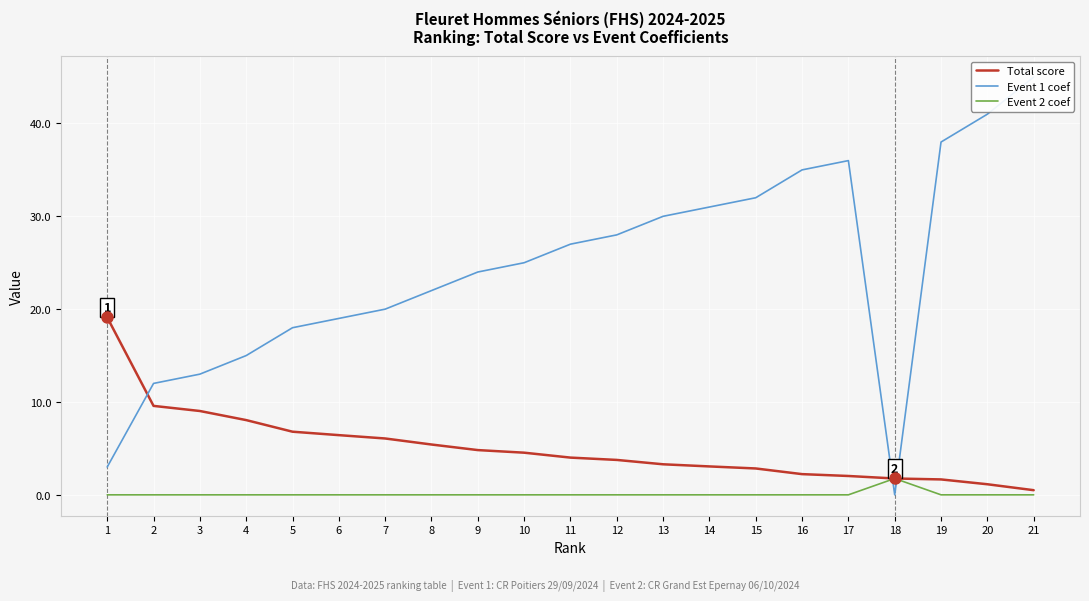

List the labels in order of Total score value, largest first.

1, 2, 3, 4, 5, 6, 7, 8, 9, 10, 11, 12, 13, 14, 15, 16, 17, 18, 19, 20, 21